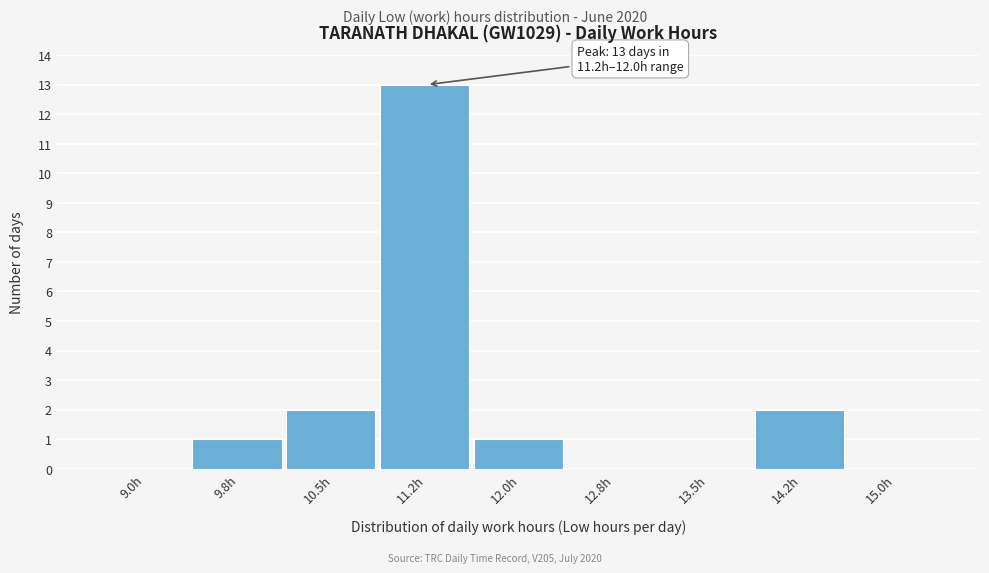

Reading right to left, list all the values displayed in this chart.

15.0h=0	14.2h=2	13.5h=0	12.8h=0	12.0h=1	11.2h=13	10.5h=2	9.8h=1	9.0h=0